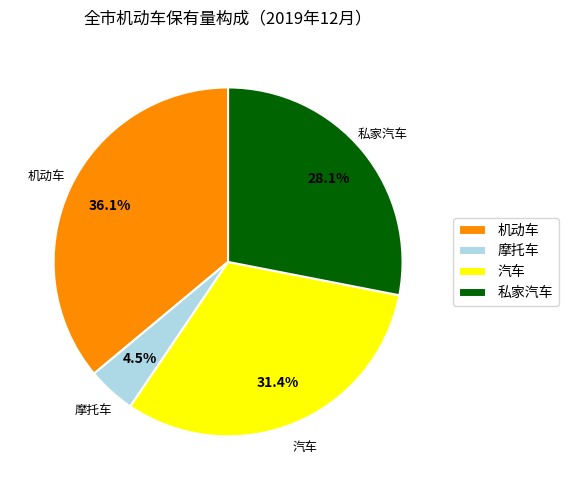

Which slice is the smallest?

摩托车